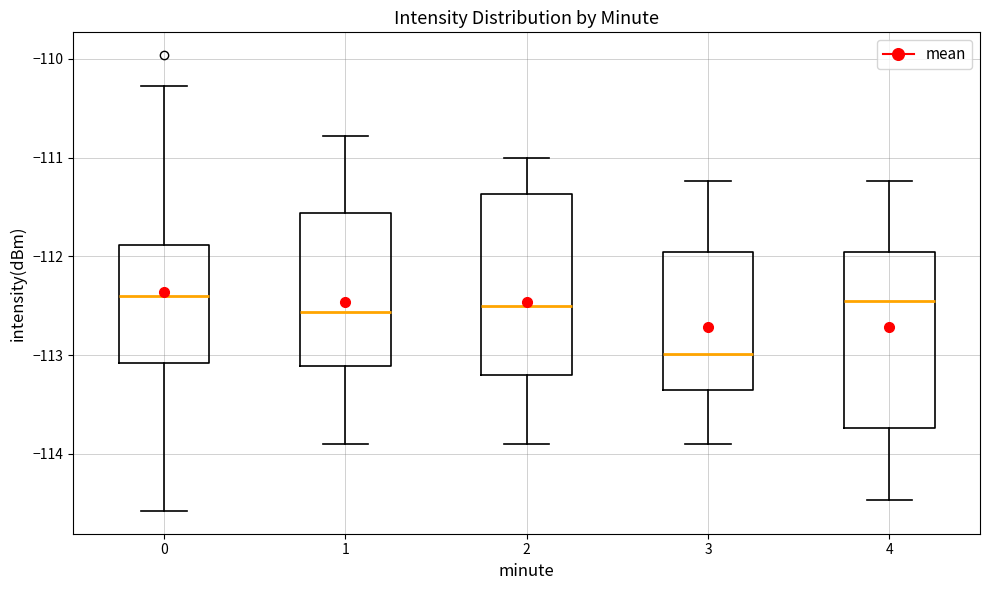

Reading left to right, transcribe this box plot: for each box, give where its median line is, the range the box spans, and where its two whiskers end, as read against the y-axis. The values are not printed on the chart, so give them approximately, as read against the axis.

0: median -112.4, box -113.1 to -111.9, whiskers -114.6 to -110.3
1: median -112.6, box -113.1 to -111.6, whiskers -113.9 to -110.8
2: median -112.5, box -113.2 to -111.4, whiskers -113.9 to -111.0
3: median -113.0, box -113.4 to -112.0, whiskers -113.9 to -111.2
4: median -112.5, box -113.7 to -112.0, whiskers -114.5 to -111.2